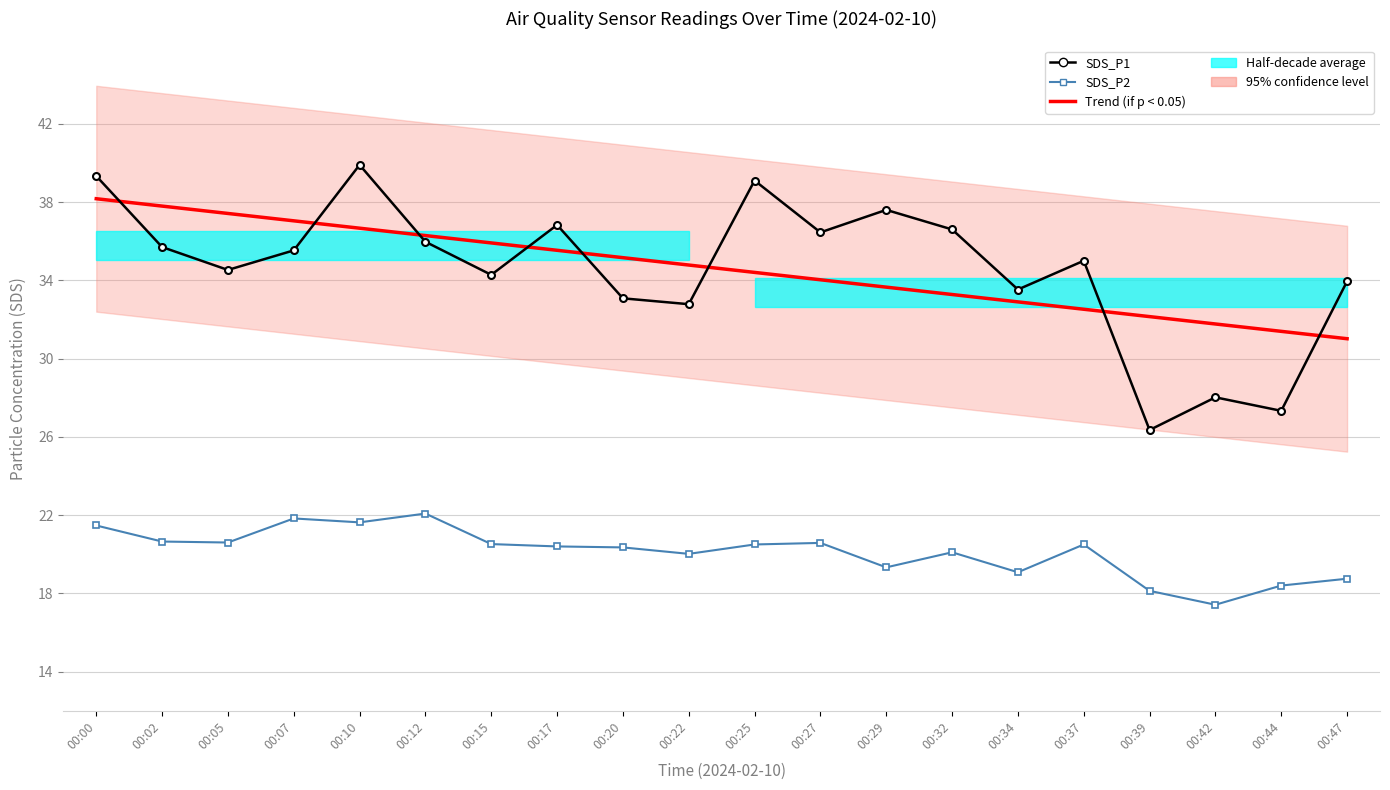

True or false: Trend (SDS_P1) and SDS_P2 intersect in this chart.

False